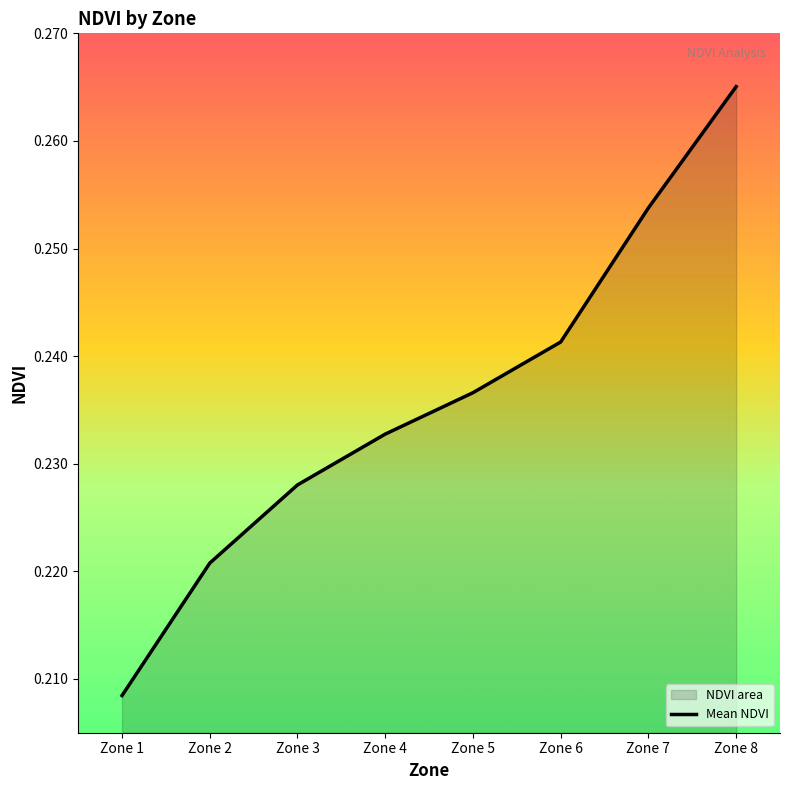

True or false: there are more than 1 points higher than both neighbors.

False